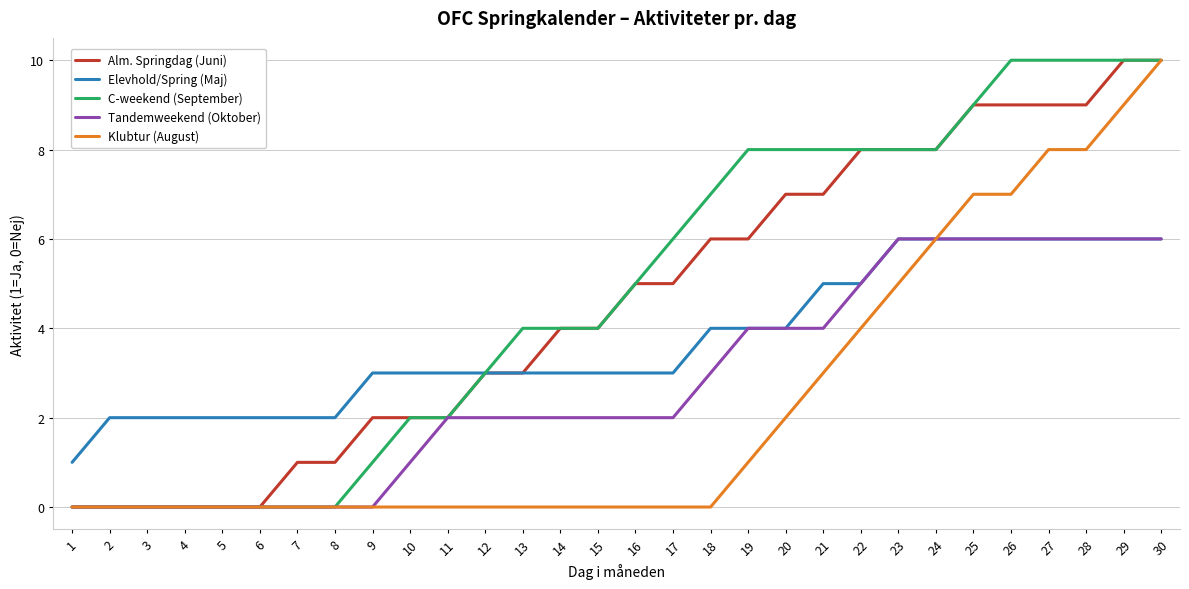

What is the sum of all Tandemweekend (Oktober) values?

83